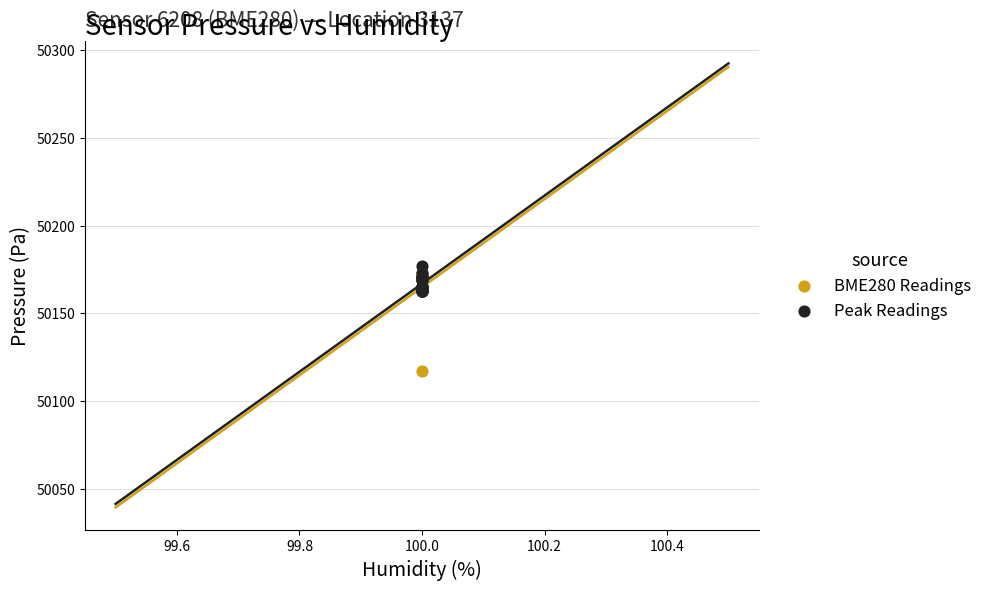

Which series contains the highest Y value?

Peak Readings